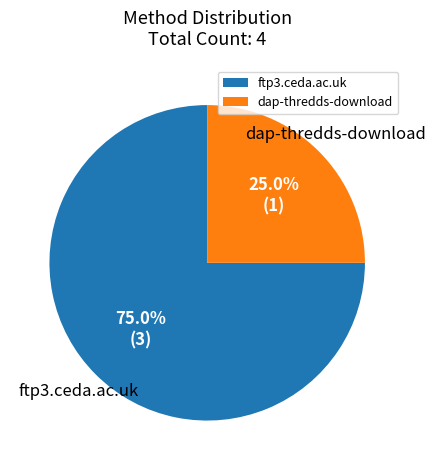

What percentage is NOT represented by dap-thredds-download?

75.0%